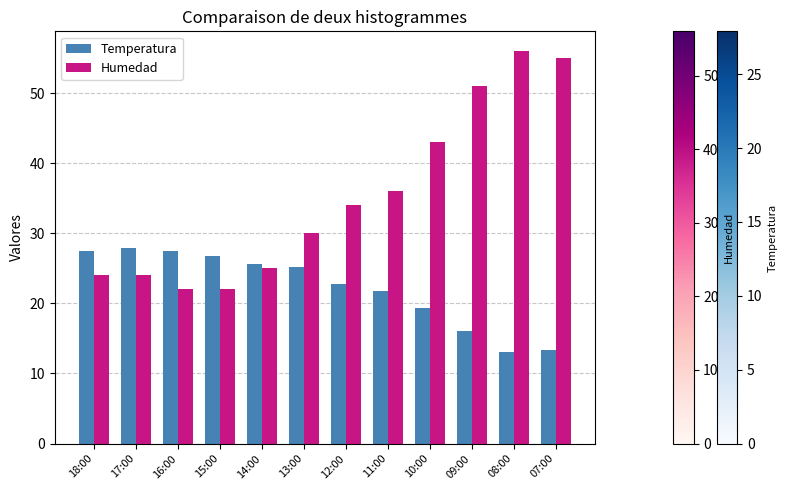

The Temperatura series shows 16.1 at 09:00. True or false?

True